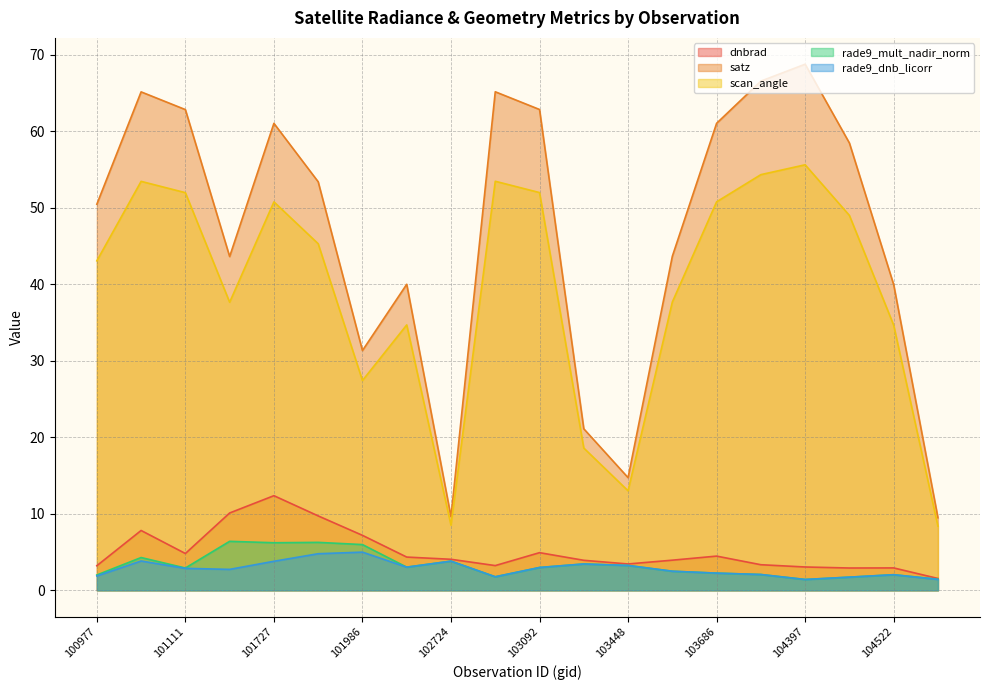

How many distinct data groups are displayed?

5